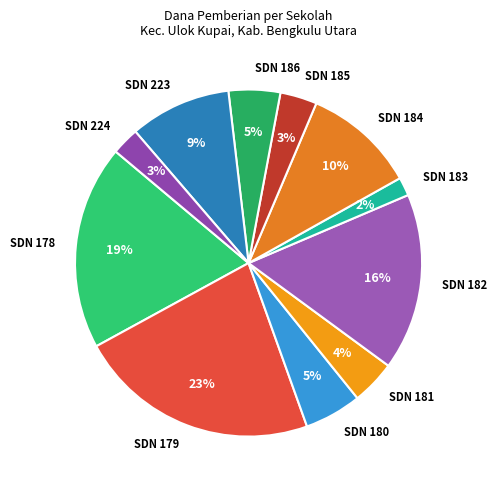

Which has a higher value, SDN 178 or SDN 181?

SDN 178